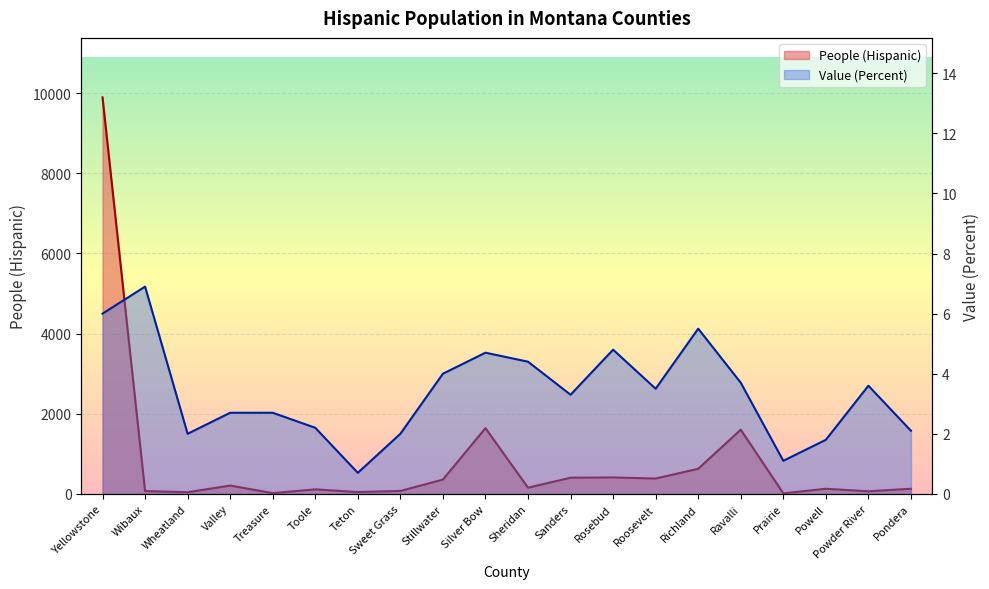

What is the label of the 12th point from the left?

Sanders